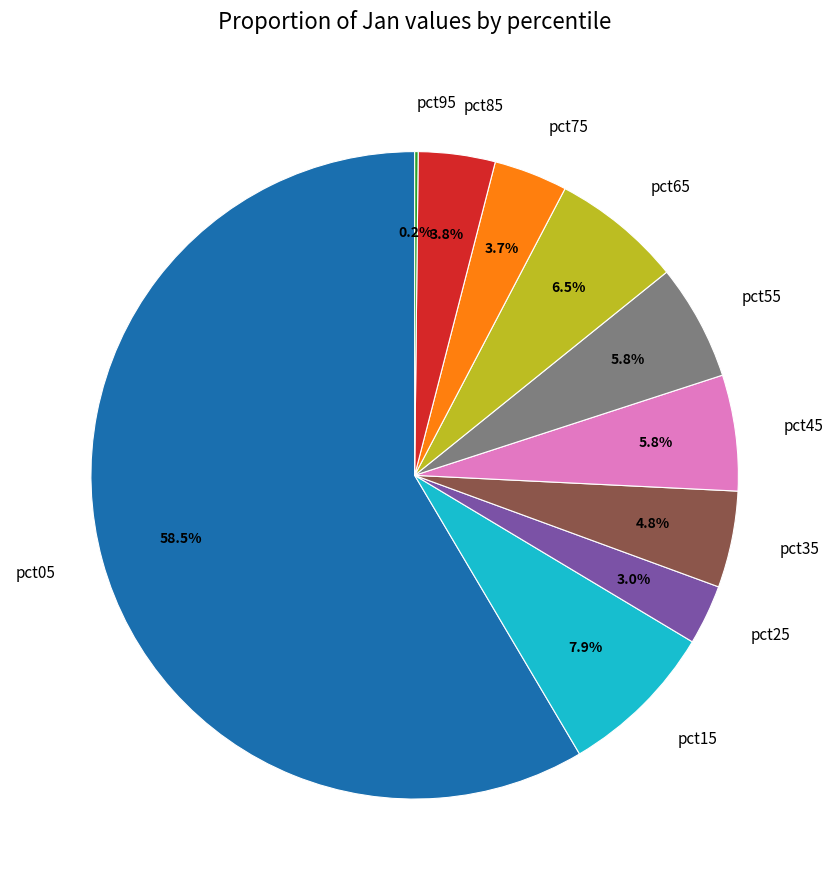

To the nearest percent, what percentage of the pie is pct85?

4%